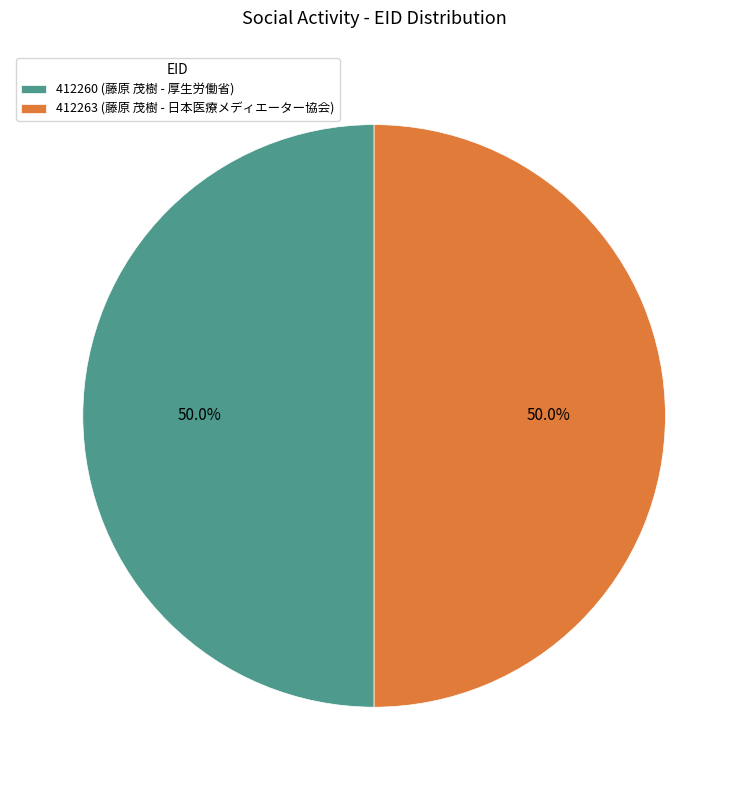

Approximately how many times larger is the value at 412260 (藤原 茂樹 - 厚生労働省) compared to 412263 (藤原 茂樹 - 日本医療メディエーター協会)?

1.0